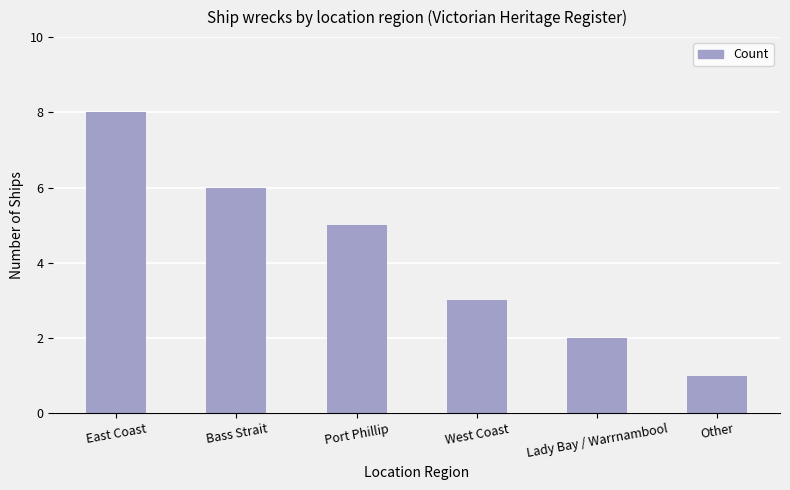

Which category has the highest value across all series?

East Coast